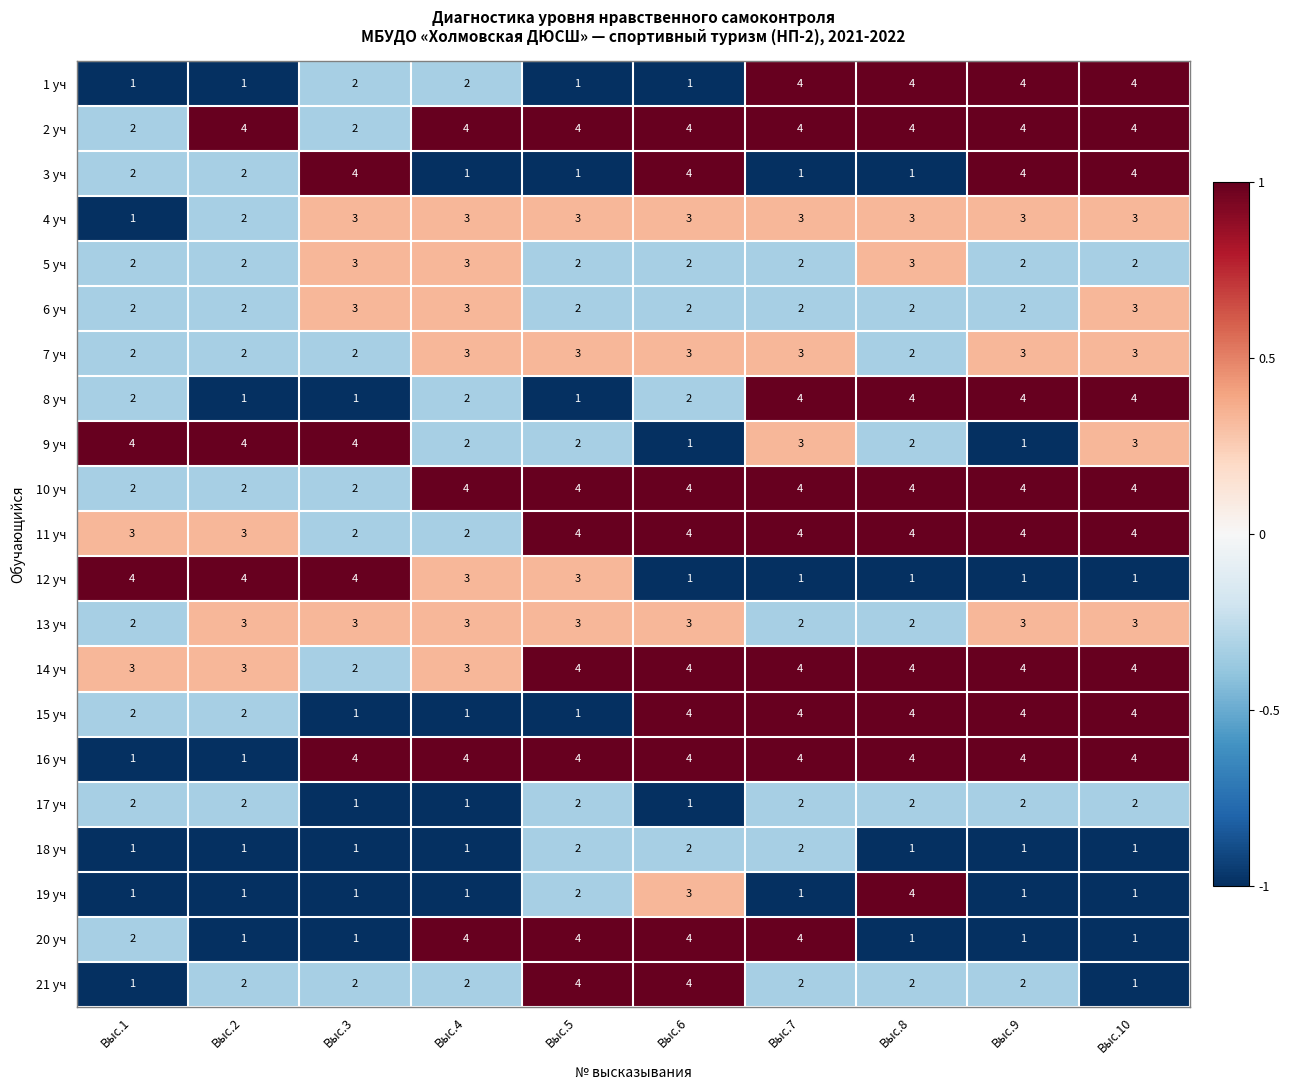

What is the total value across all series at Выс.8?

58